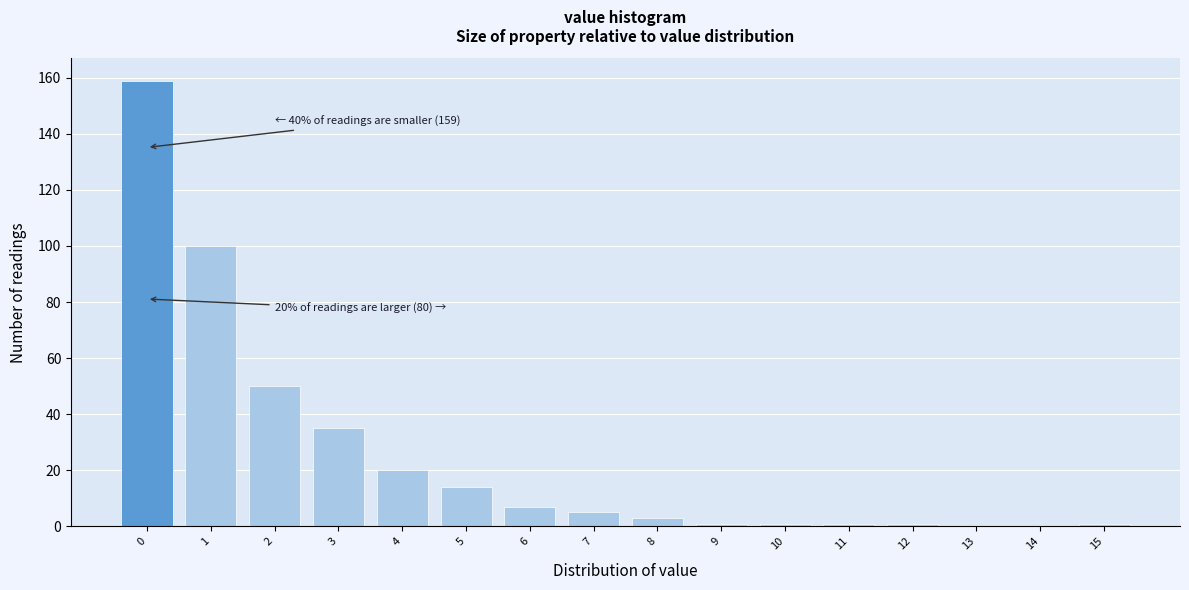

Reading left to right, list all the values displayed in this chart.

0=159	1=100	2=50	3=35	4=20	5=14	6=7	7=5	8=3	9=1	10=1	11=1	12=1	13=0	14=0	15=1